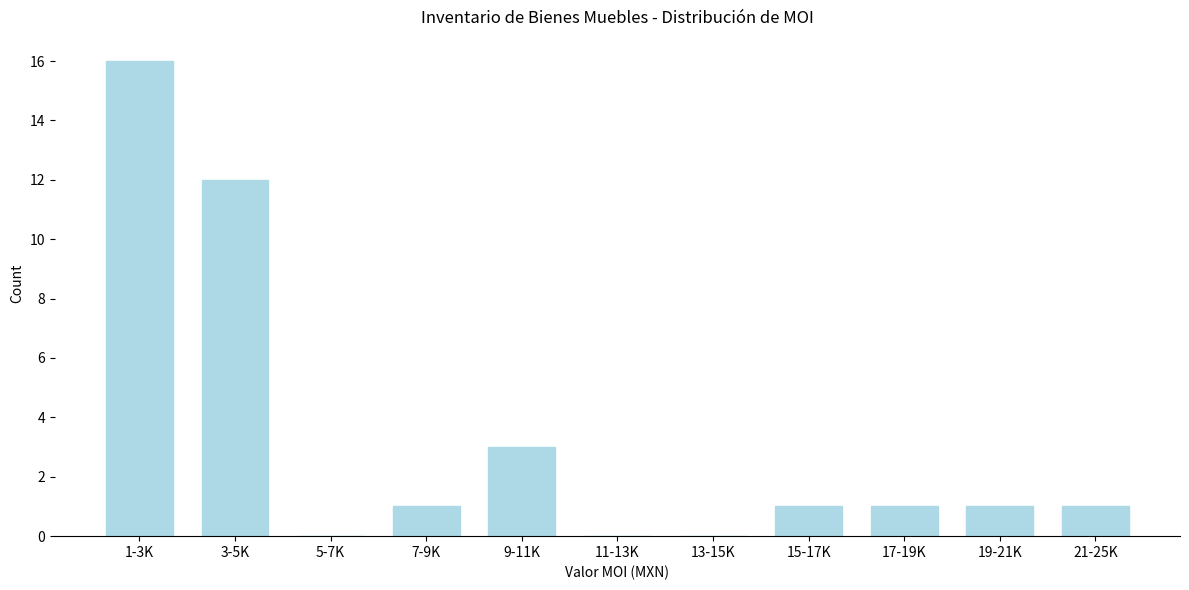

Reading left to right, what are all the values shown in this chart?

1-3K=16	3-5K=12	5-7K=0	7-9K=1	9-11K=3	11-13K=0	13-15K=0	15-17K=1	17-19K=1	19-21K=1	21-25K=1